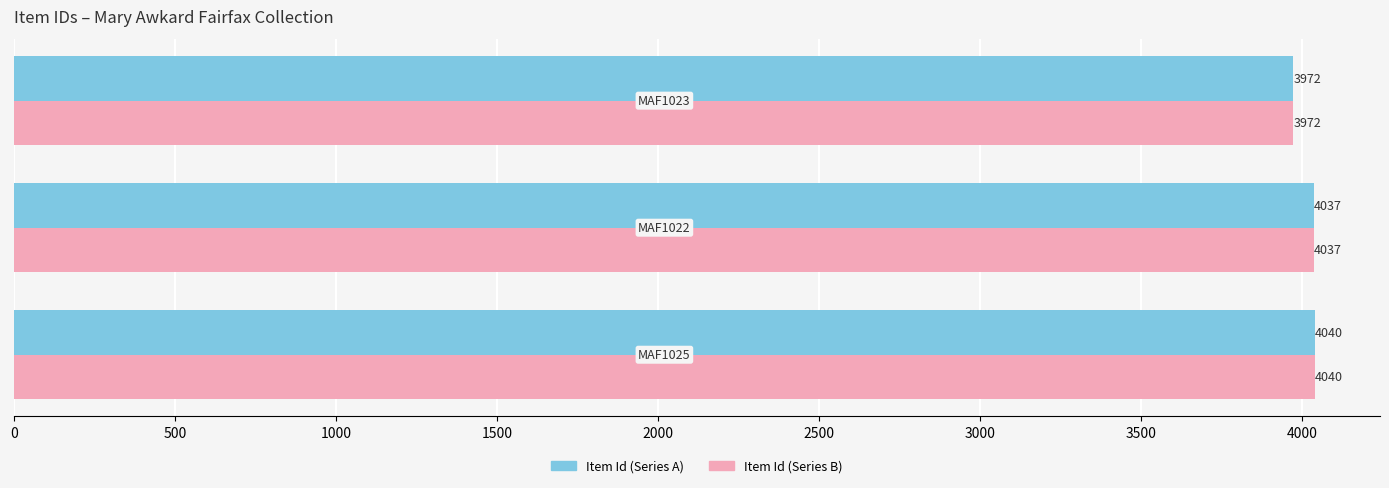

What is the minimum value shown in the chart?

3972